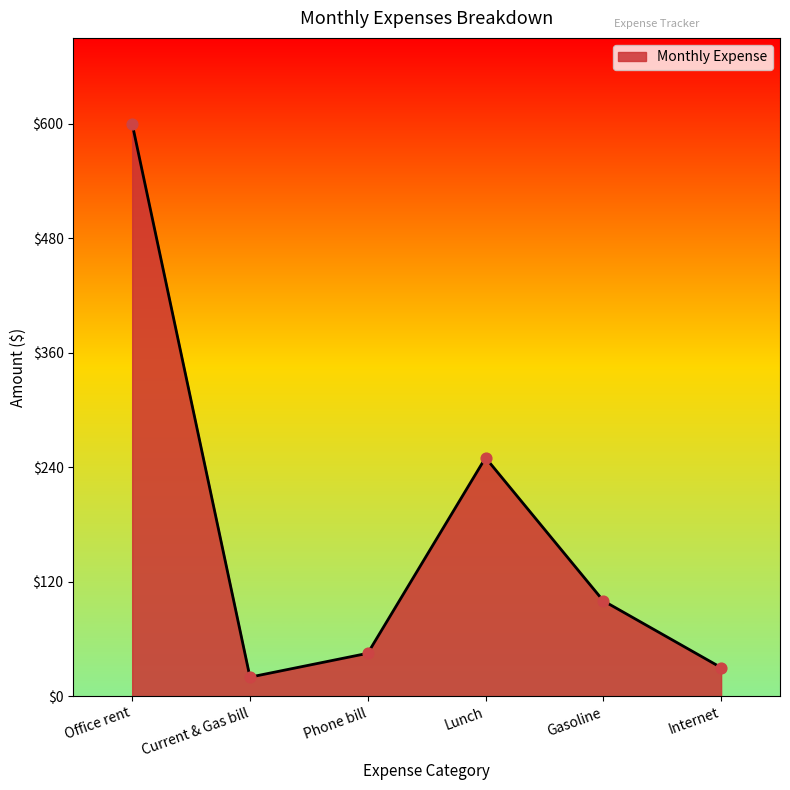

What is the change in value from Office rent to Lunch?

-350